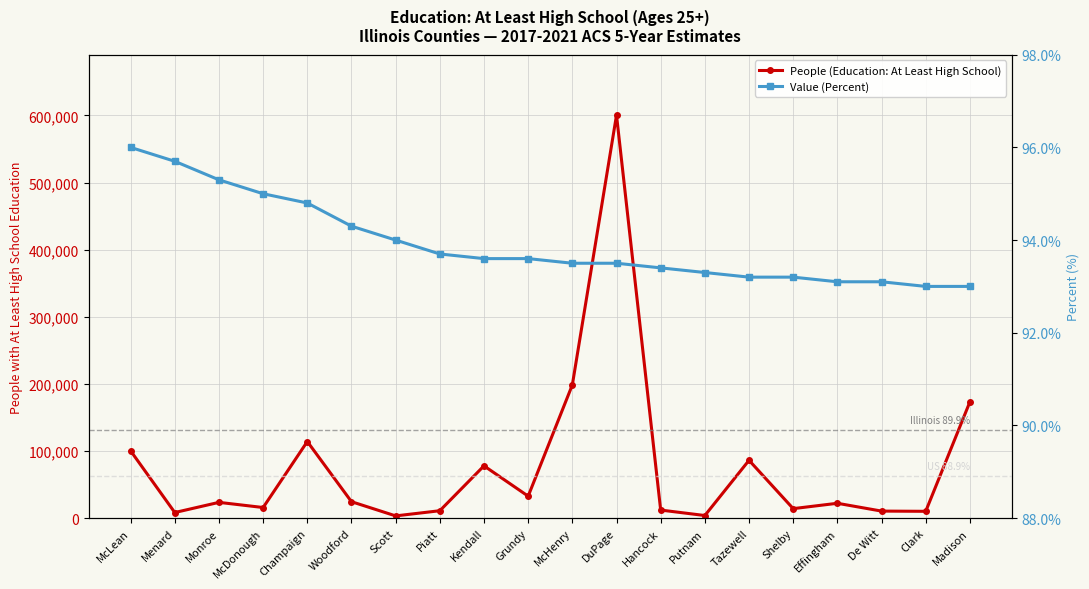

At which label does People (Education: At Least High School) first exceed 23462?

McLean